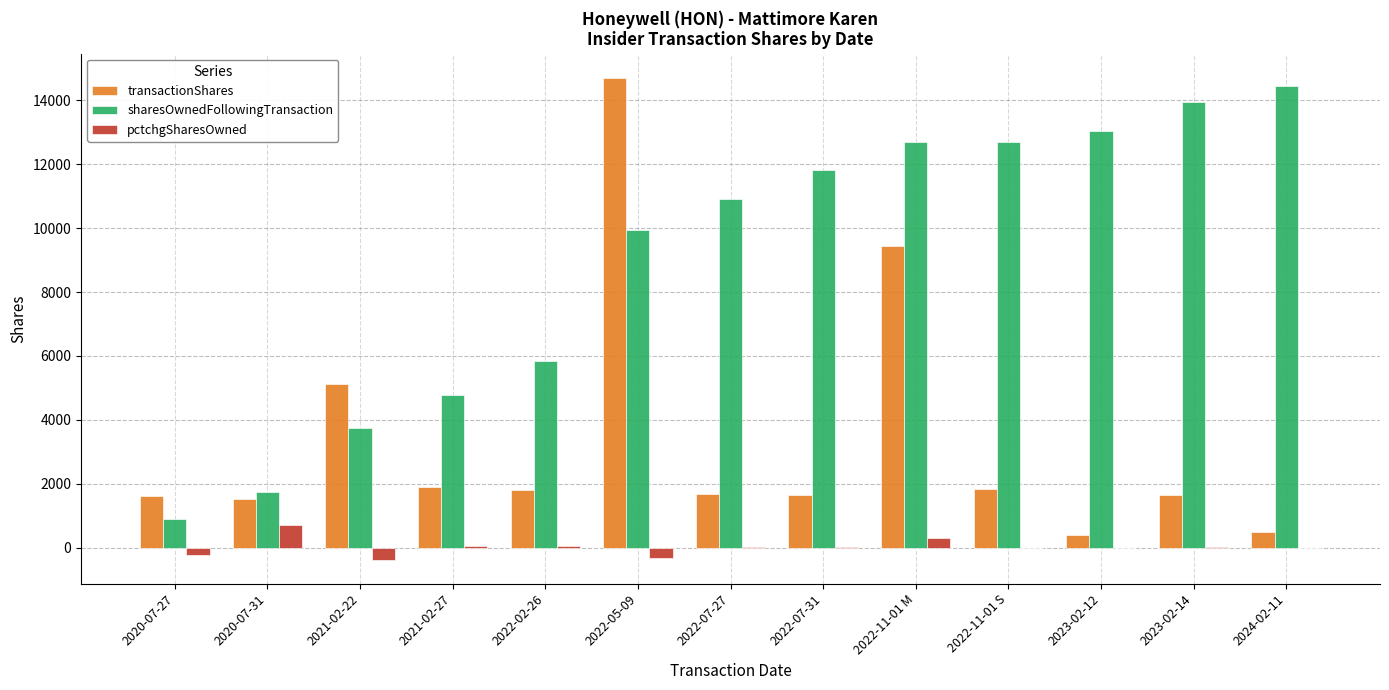

At which label does pctchgSharesOwned reach its peak?

2020-07-31